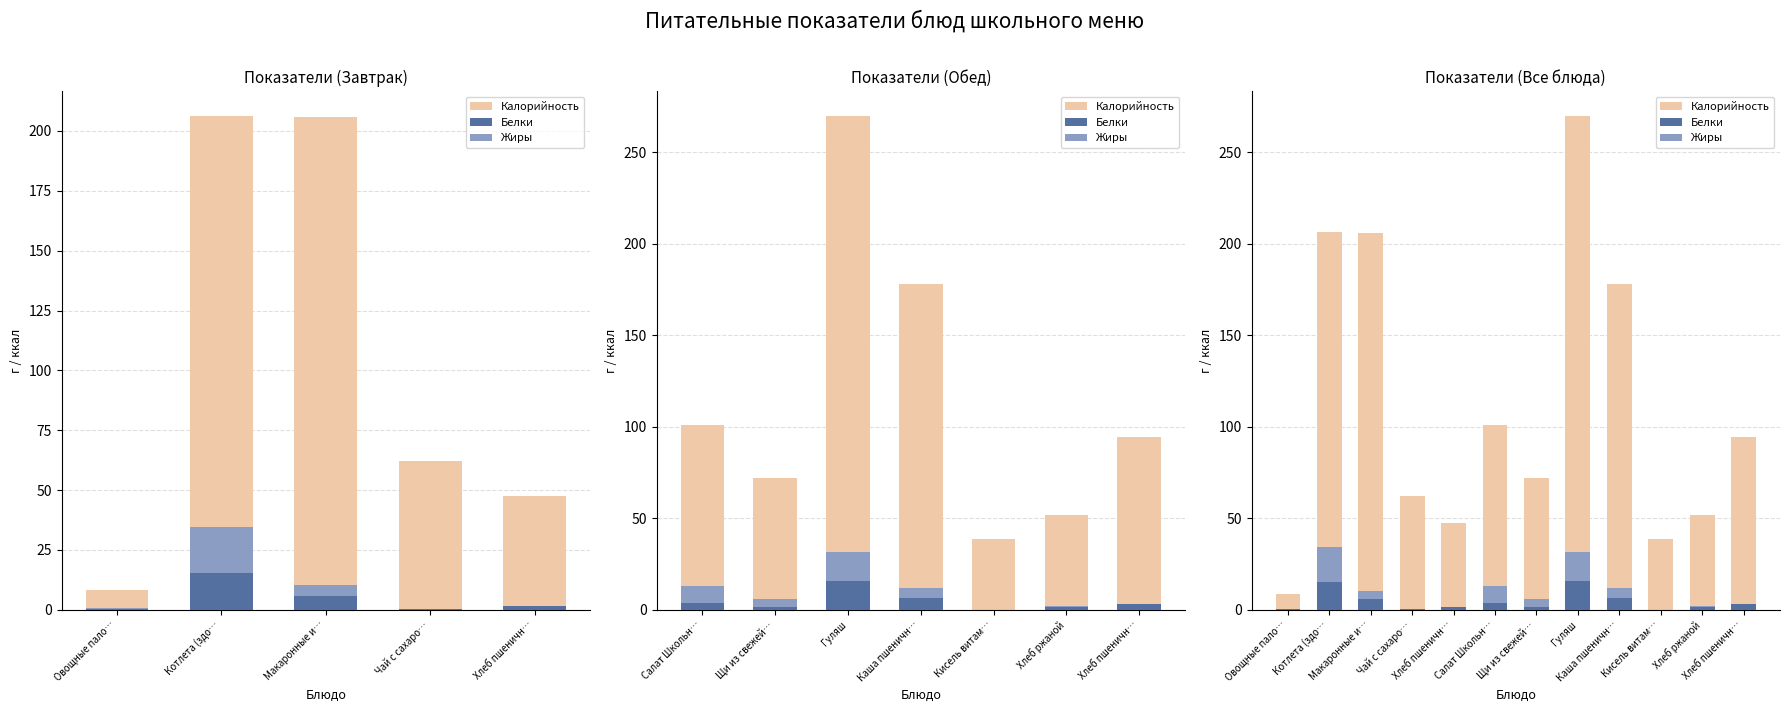

Reading left to right, transcribe all the data shown in this chart.

Калорийность: 8.4	206.3	205.9	62.1	47.4	101.0	72.2	270.0	178.2	38.7	51.8	94.7
Белки: 0.5	15.2	5.7	0.3	1.5	3.6	1.5	15.7	6.5	0.0	1.6	3.1
Жиры: 0.1	19.2	4.8	0.0	0.1	9.3	4.1	15.9	5.4	0.0	0.6	0.3